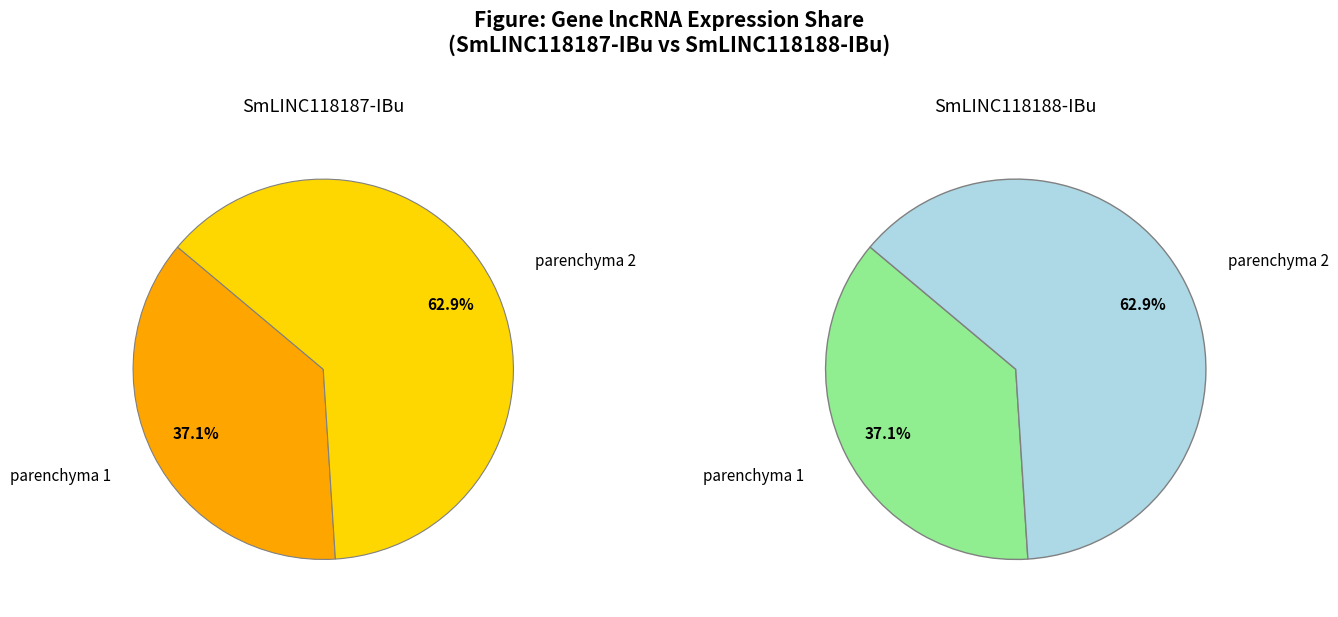

Count the number of slices in the pie.

2